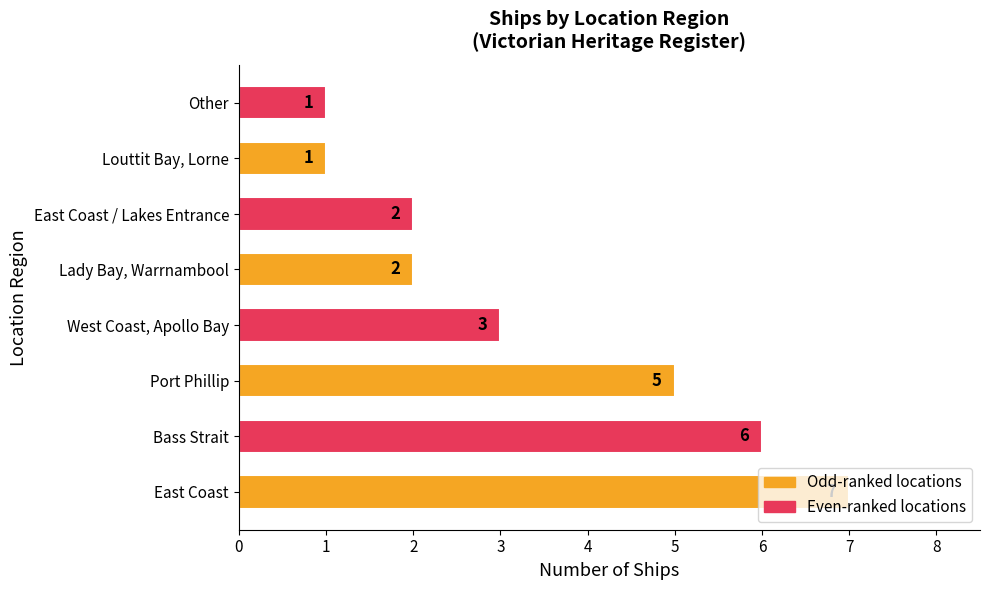

Which has a higher value, East Coast or Bass Strait?

East Coast